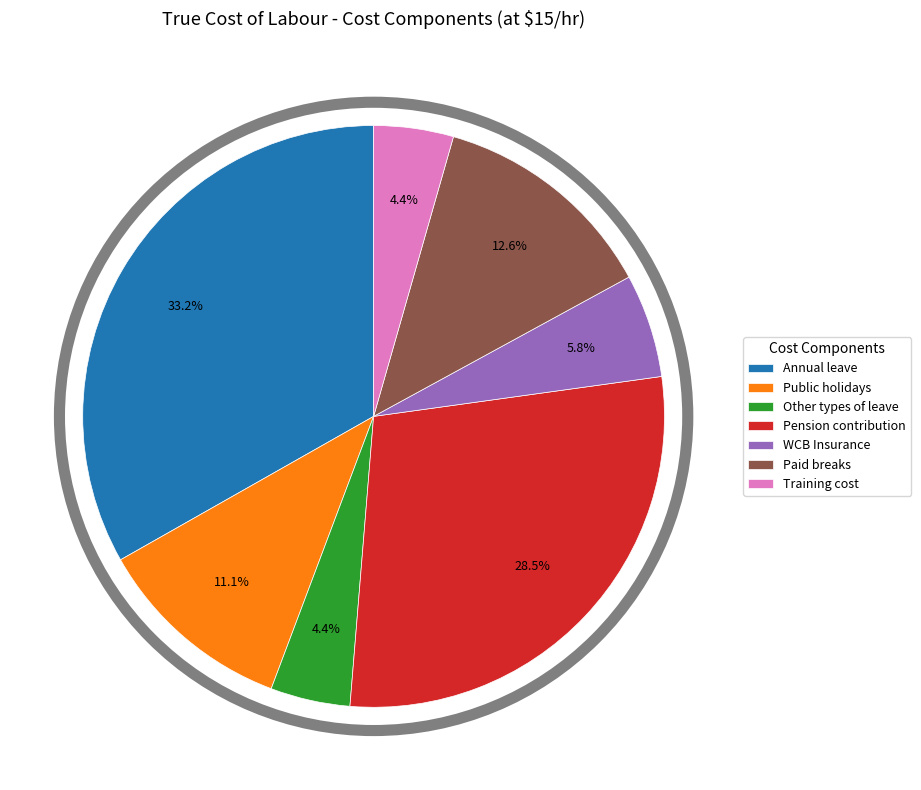

Which has a higher value, Public holidays or WCB Insurance?

Public holidays